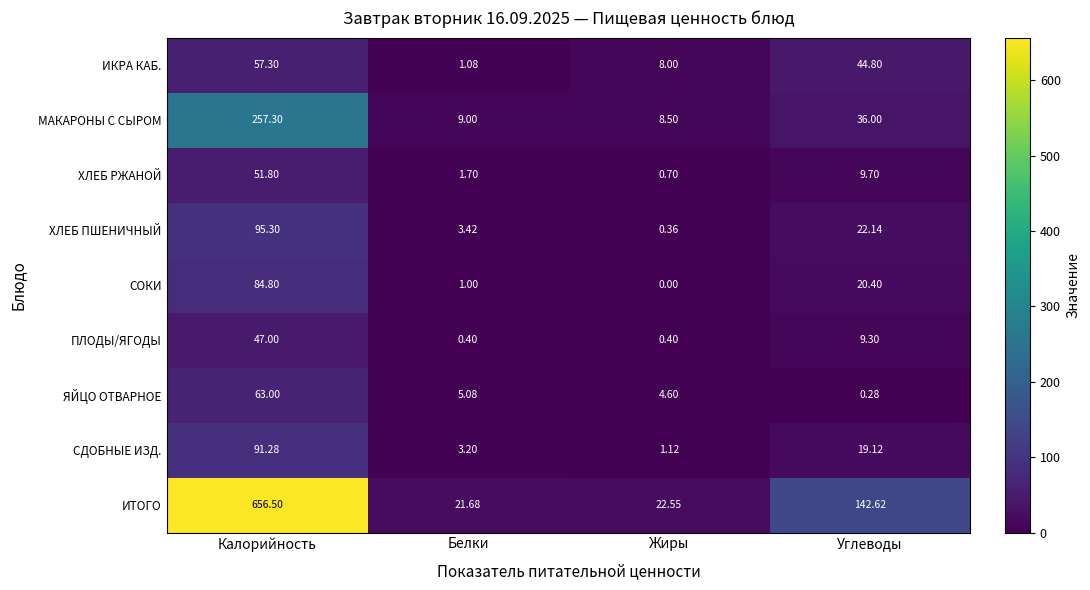

At which label is ПЛОДЫ/ЯГОДЫ closest to 23?

Углеводы